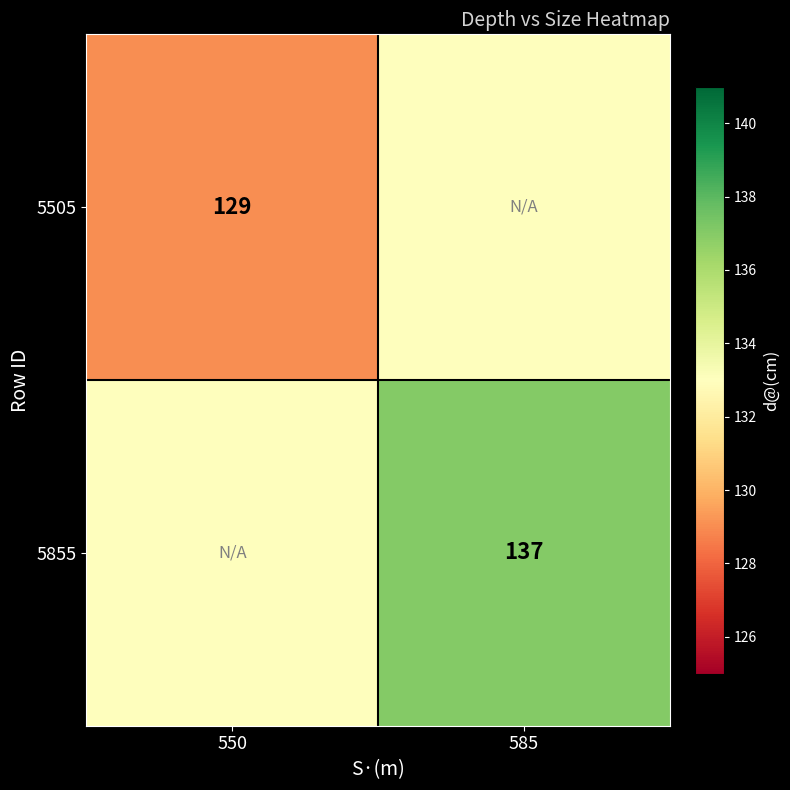

The 5855 series shows 137 at 585. True or false?

True